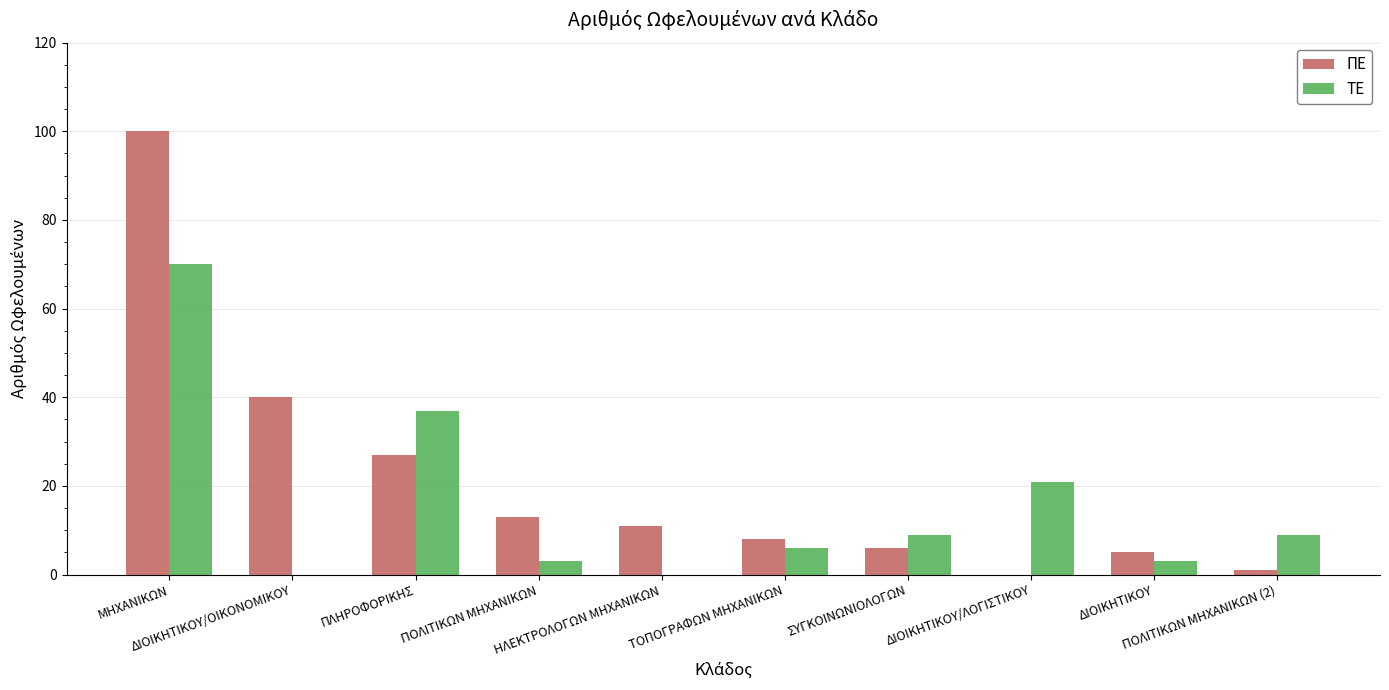

The ΠΕ series shows 6 at ΠΟΛΙΤΙΚΩΝ ΜΗΧΑΝΙΚΩΝ. True or false?

False